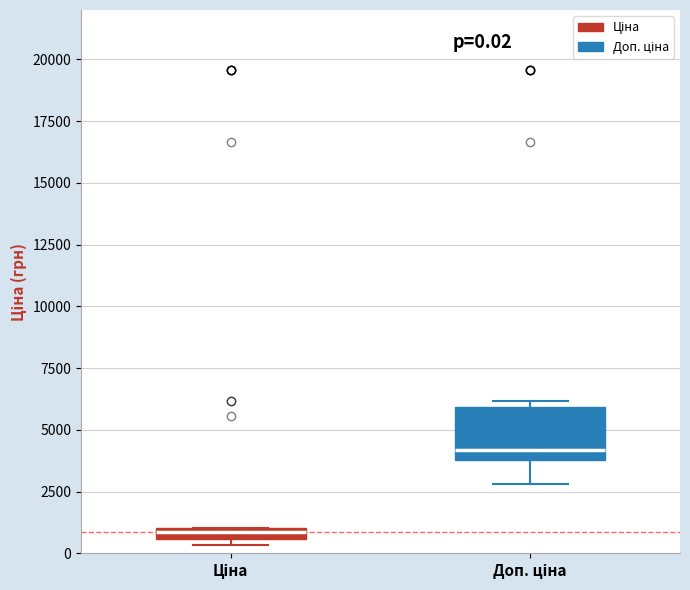

Which box has the highest median line?

Доп. ціна